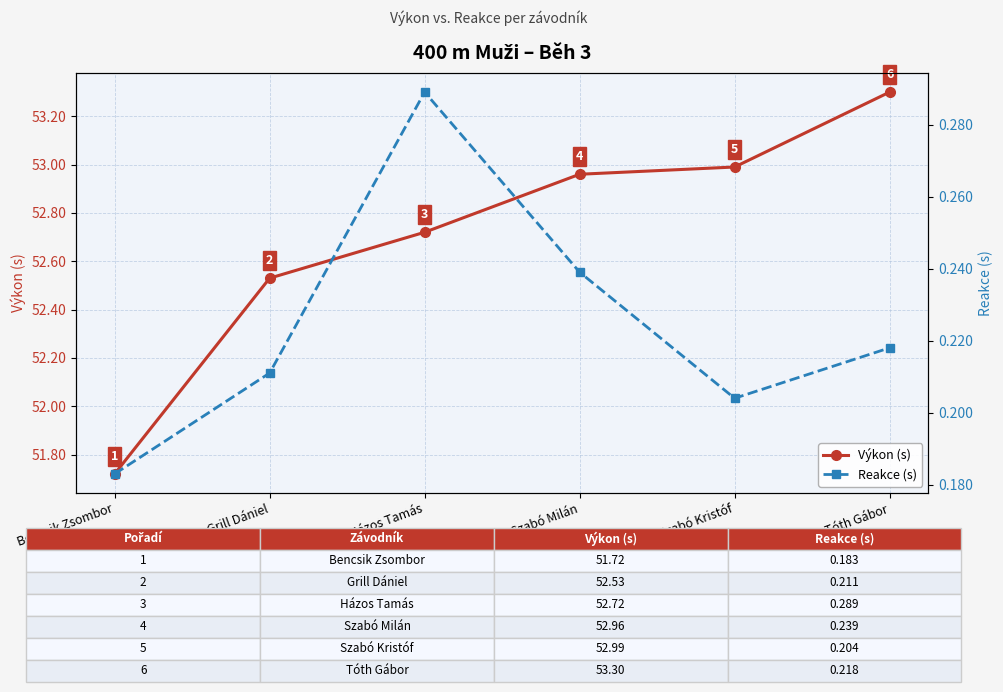

Where is the first local minimum for Reakce (s)?

Szabó Kristóf